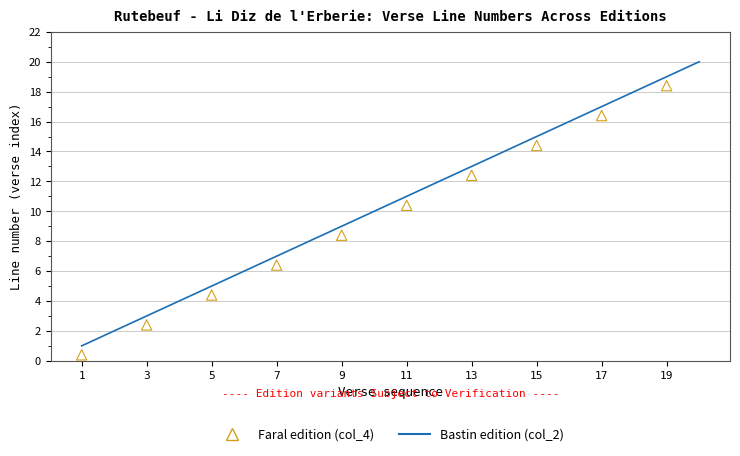

Which has a higher value, 13 or 2?

13